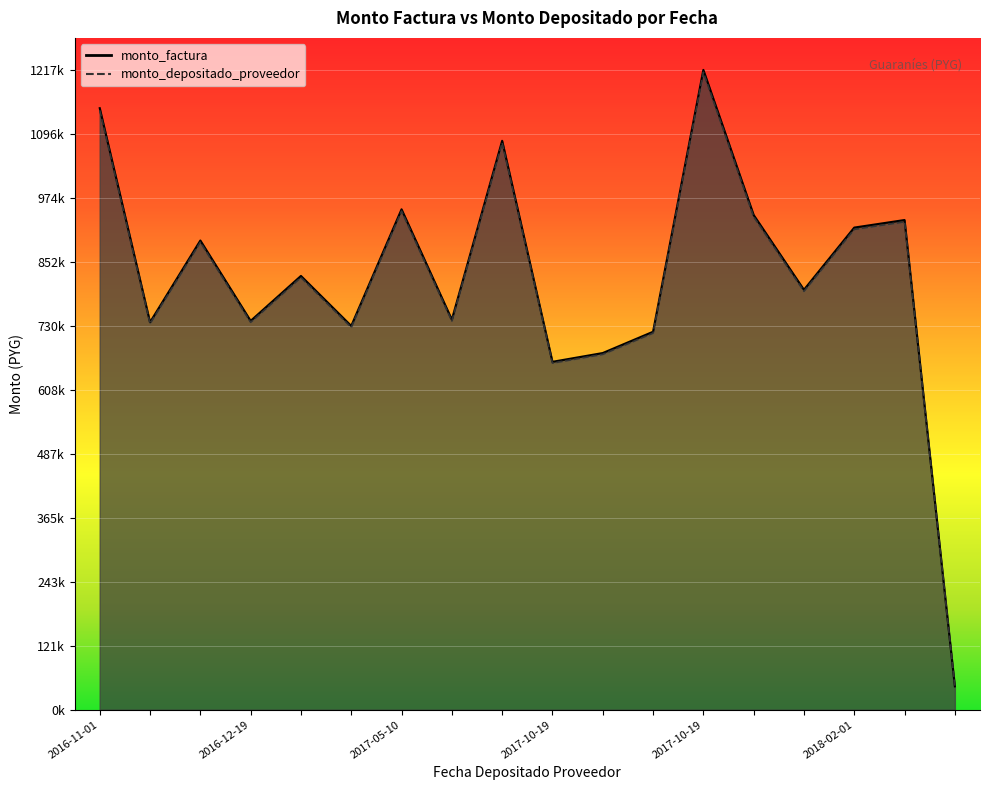

What are all the series names shown in the legend?

monto_factura, monto_depositado_proveedor